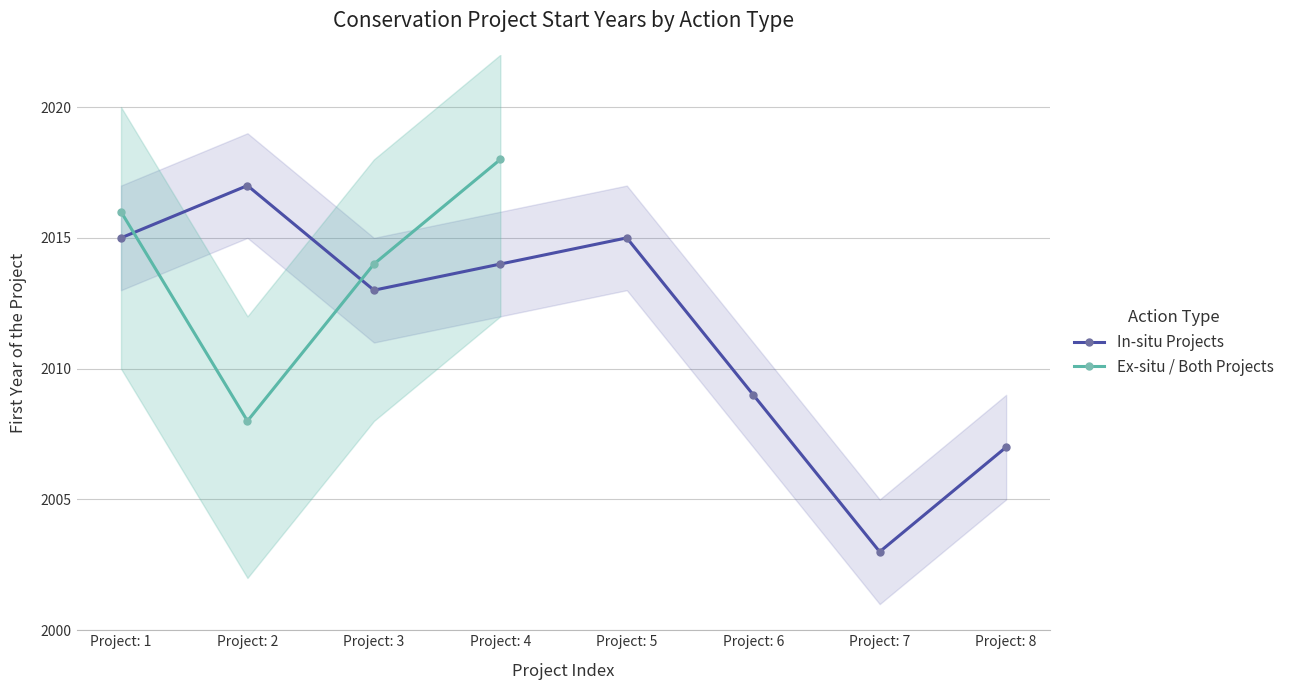

Which series changed the most between Project: 1 and Project: 2?

Ex-situ / Both Projects